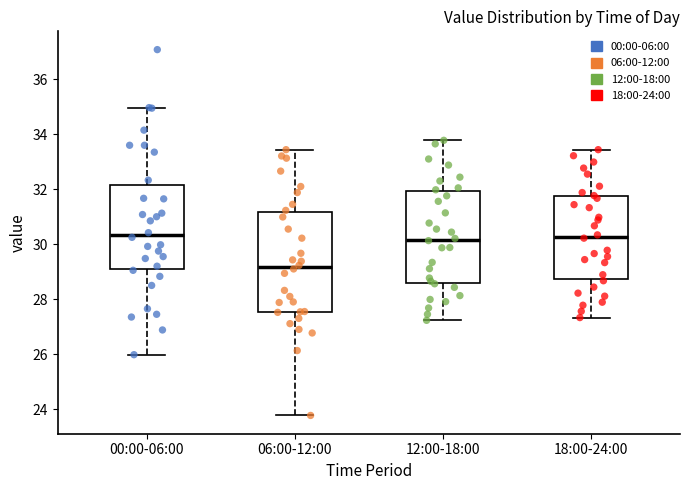

Which box is the tallest, from its lower edge to its upper edge?

06:00-12:00